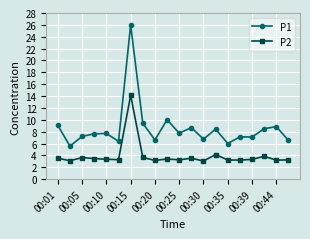

What is the difference between the maximum and minimum values in the P1 series?

20.4